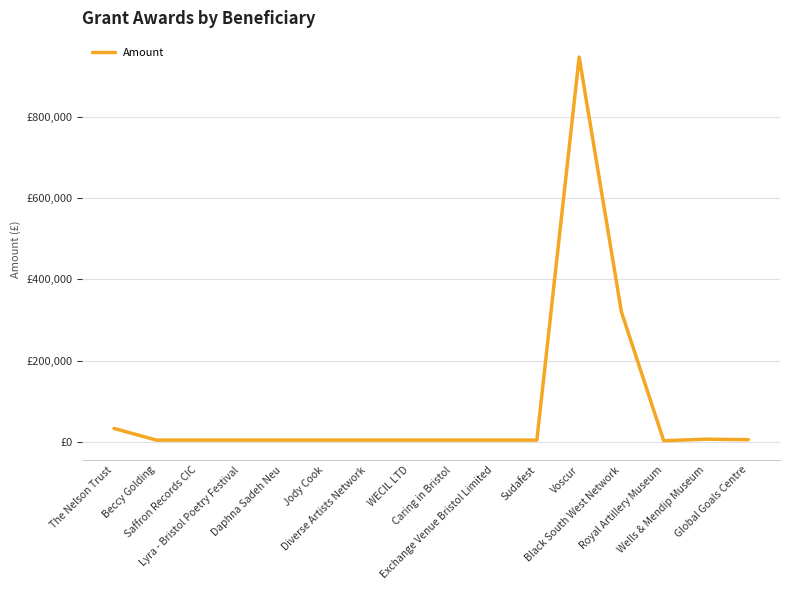

Reading left to right, list all the values displayed in this chart.

The Nelson Trust=33685	Beccy Golding=5000	Saffron Records CIC=5000	Lyra - Bristol Poetry Festival=5000	Daphna Sadeh Neu=5000	Jody Cook=5000	Diverse Artists Network=5000	WECIL LTD=5000	Caring in Bristol=5000	Exchange Venue Bristol Limited=5000	Sudafest=5000	Voscur=946432	Black South West Network=320000	Royal Artillery Museum=3520	Wells & Mendip Museum=7250	Global Goals Centre=6000